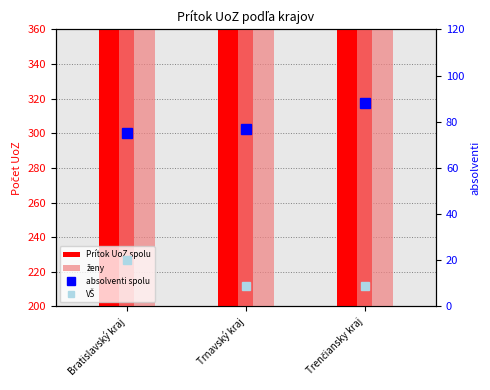

Are the bars grouped side by side (vs. stacked)?

Yes